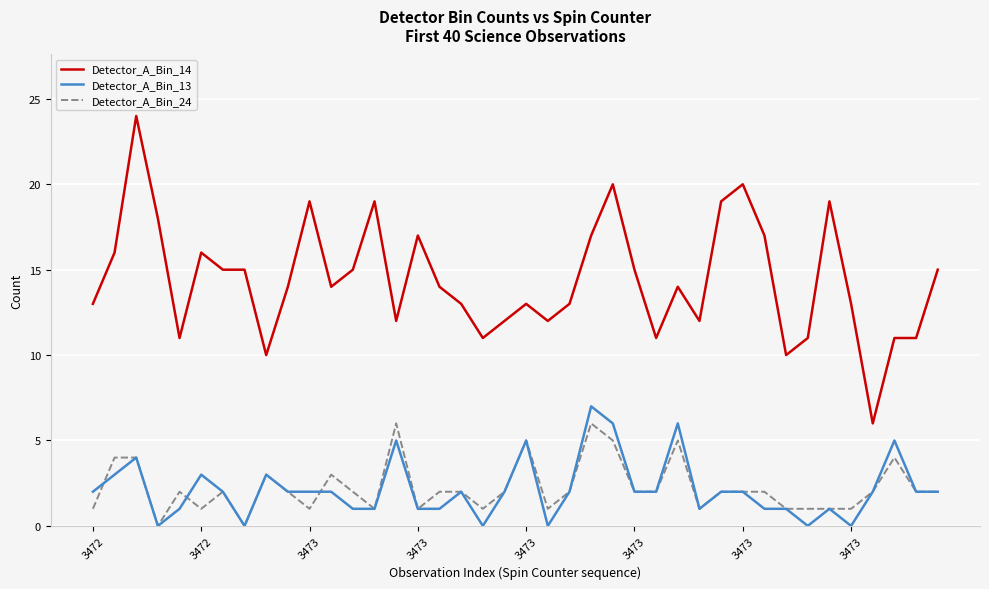

Which series has the largest range (max minus min)?

Detector_A_Bin_14